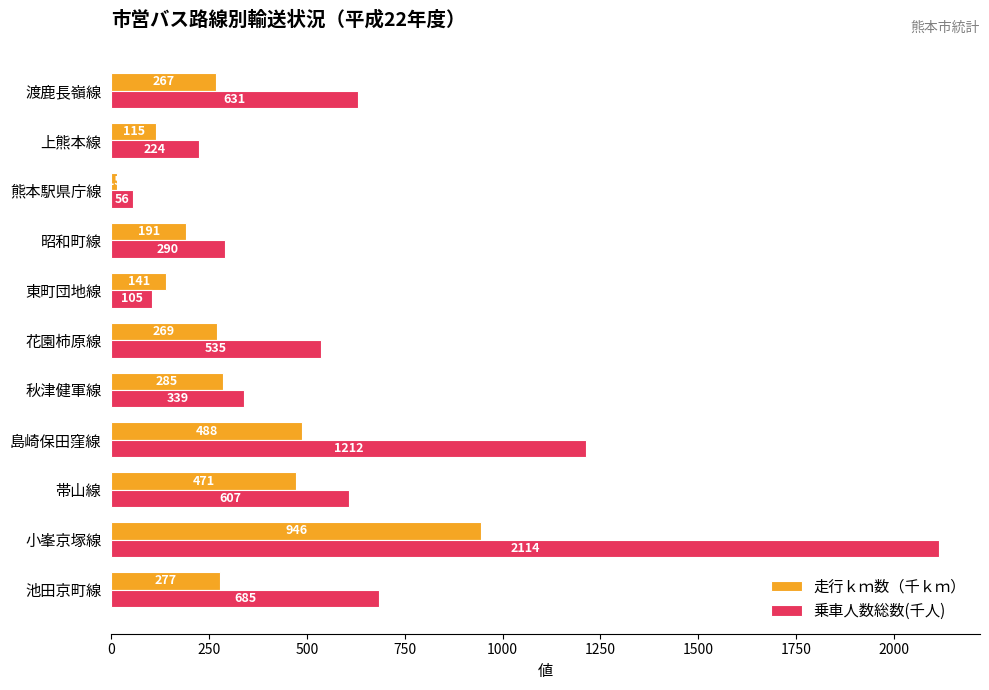

True or false: 走行ｋｍ数（千ｋｍ） has a value of 267 at 渡鹿長嶺線.

True